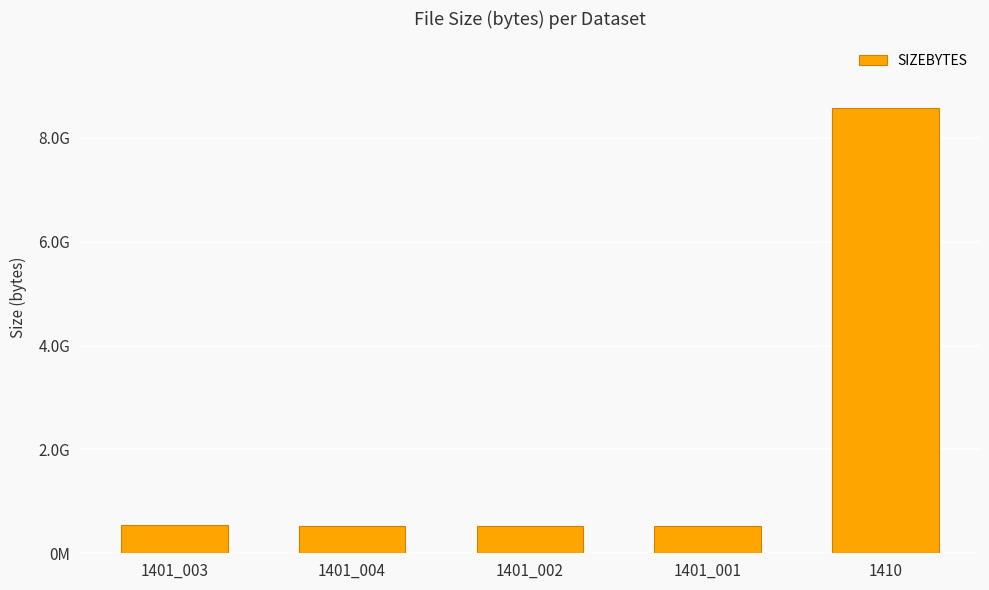

Are the bars horizontal?

No